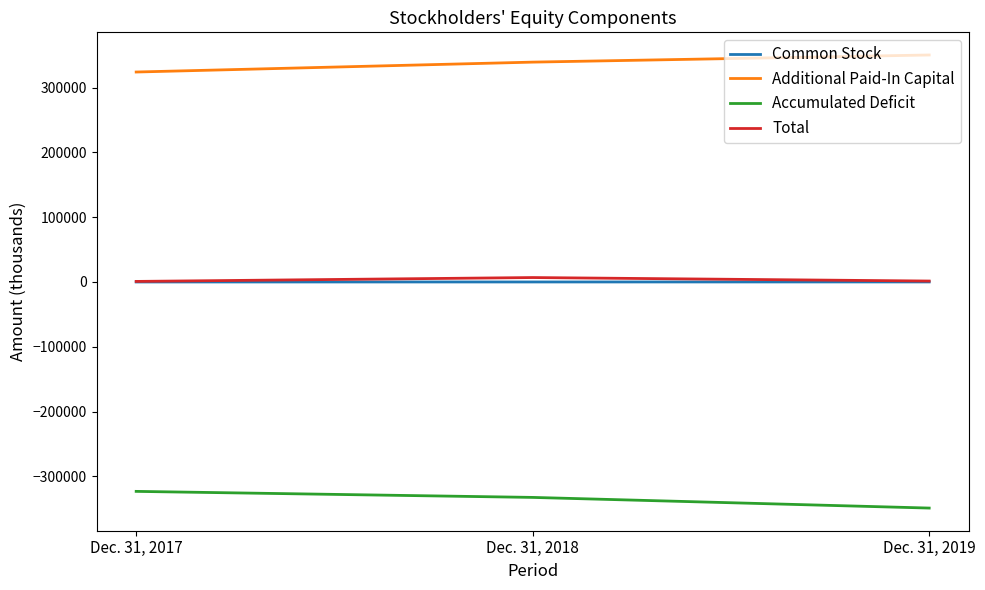

Is the value of Additional Paid-In Capital at Dec. 31, 2018 greater than the value of Accumulated Deficit at Dec. 31, 2017?

Yes